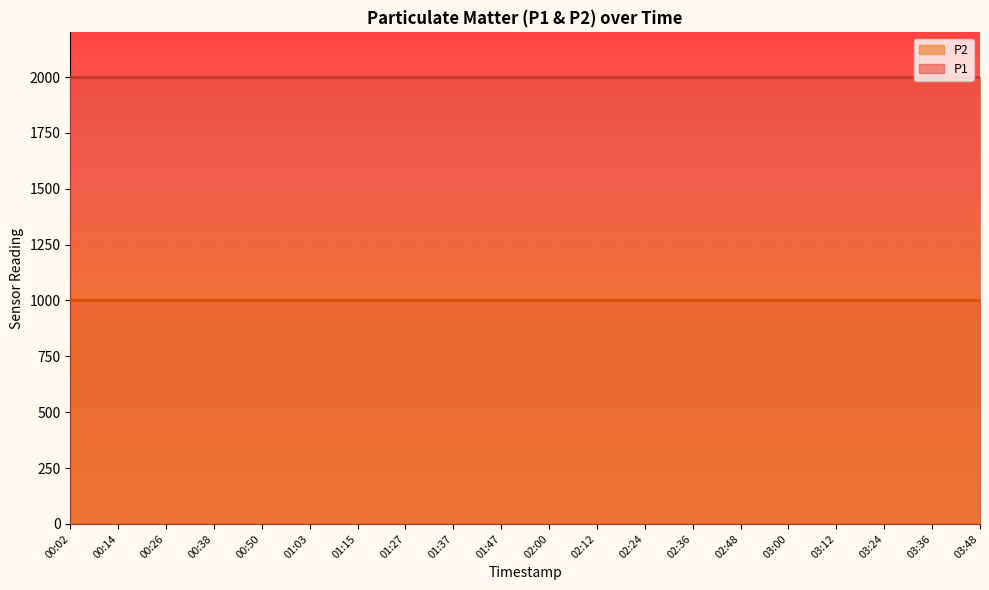

Rank the series at 01:37 from lowest to highest value.

P2, P1